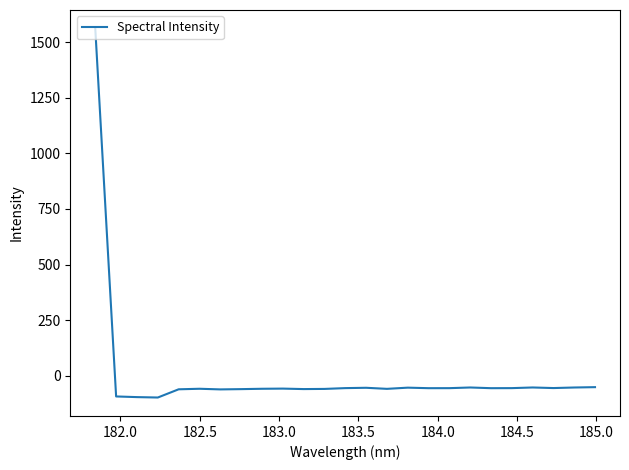

What is the greatest value displayed?

1561.1